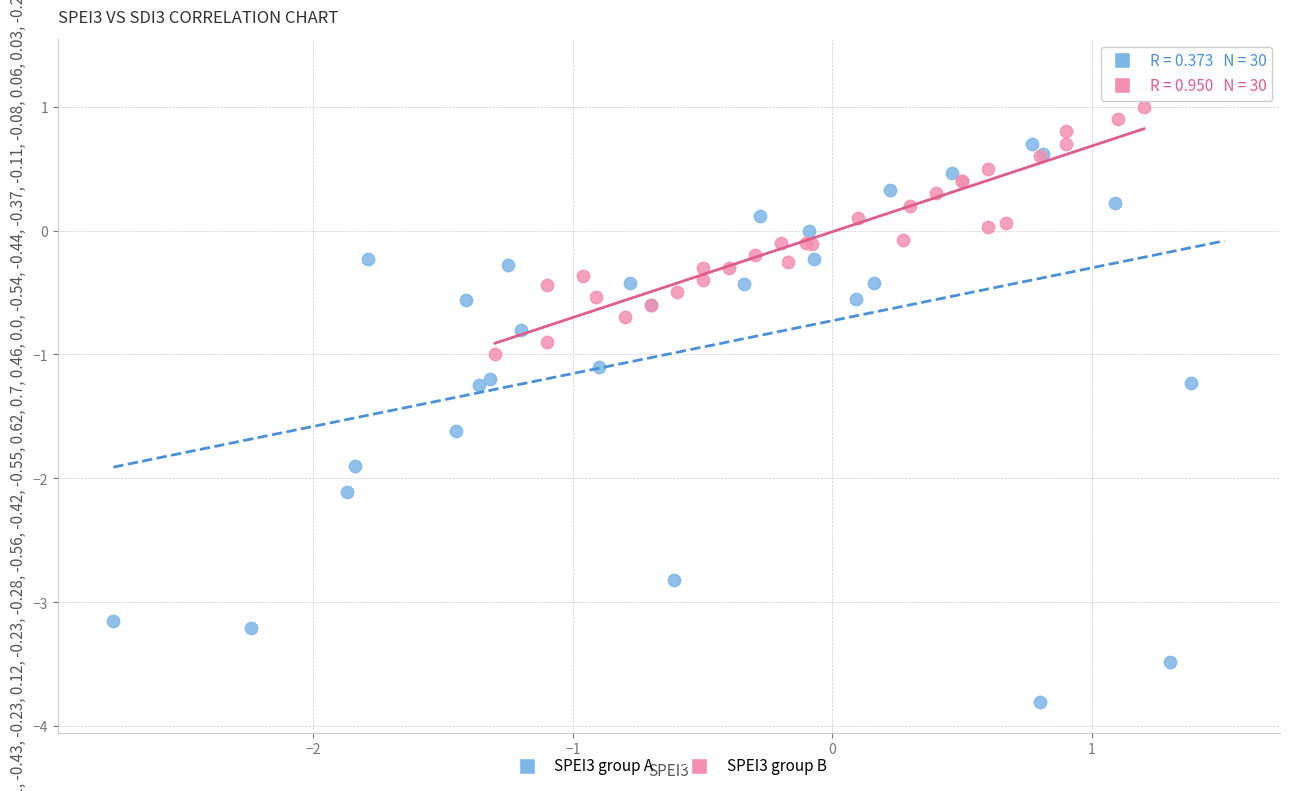

Which series contains the lowest Y value?

SPEI3 group A